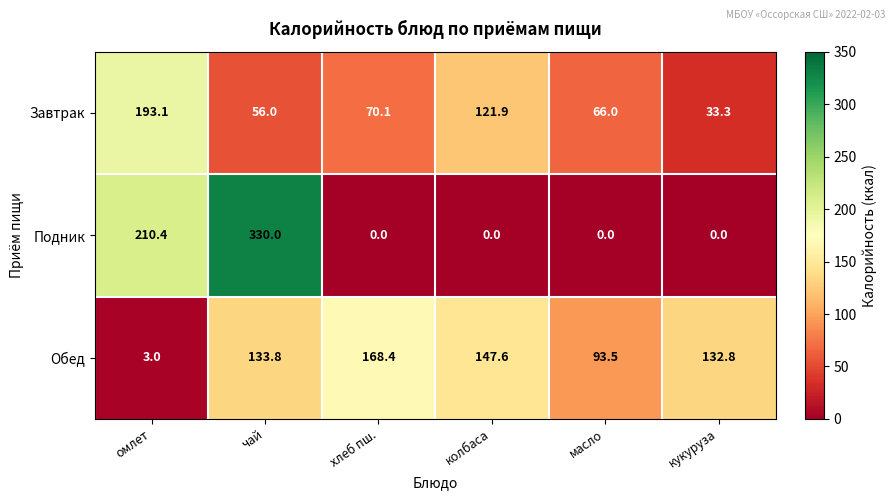

Which series changed the most between хлеб пш. and кукуруза?

Завтрак